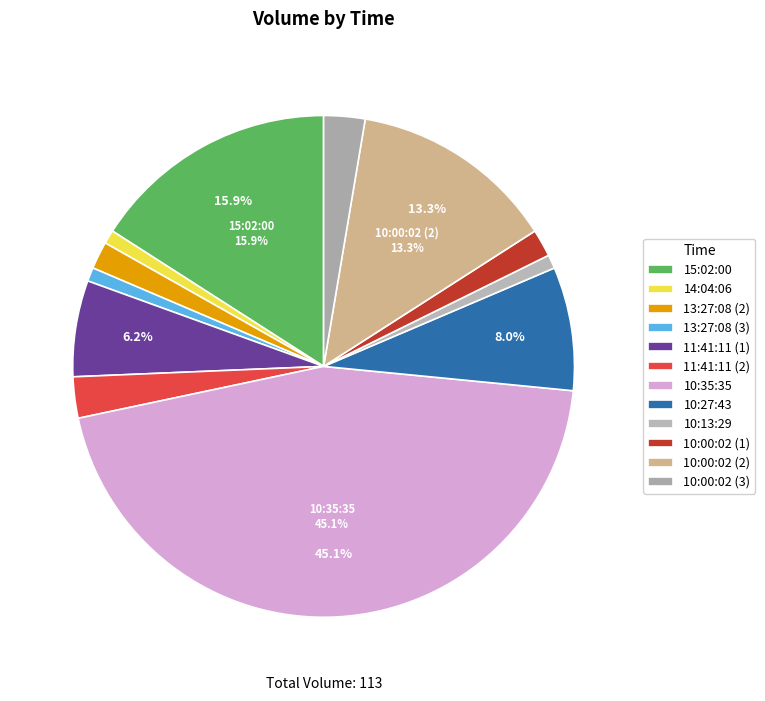

Approximately how many times larger is the value at 11:41:11 (2) compared to 10:35:35?

0.1